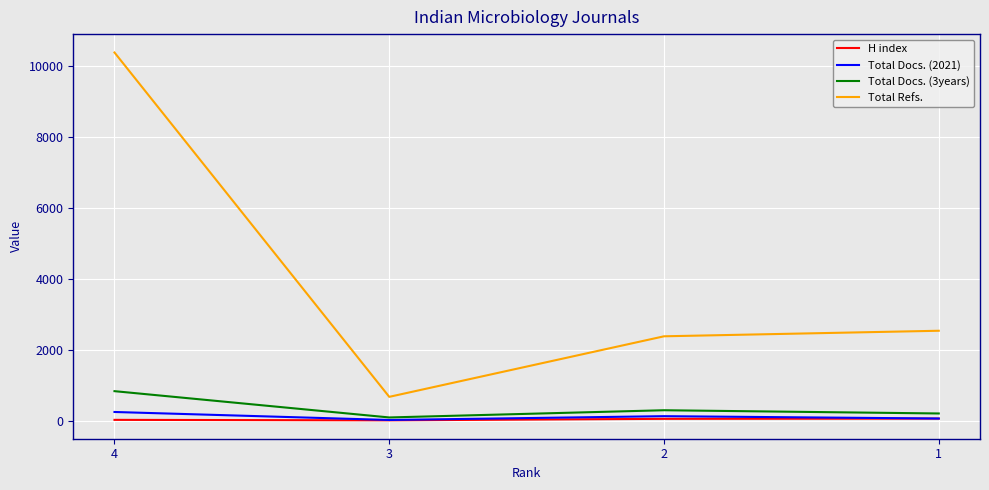

Does the chart display data point markers on the line(s)?

No